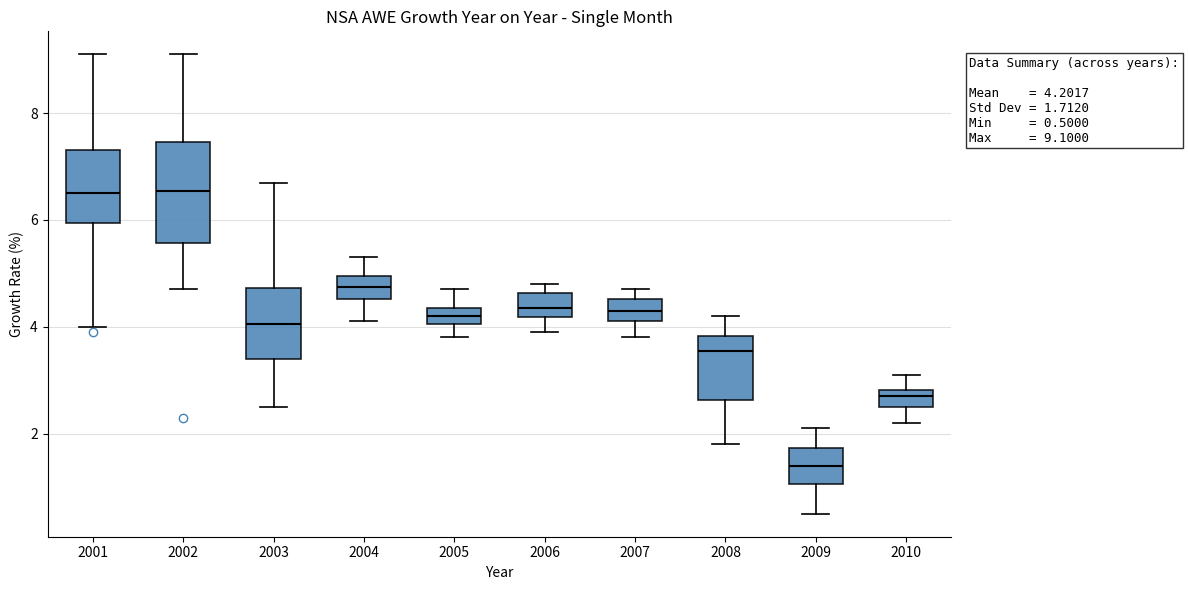

Which box is the tallest, from its lower edge to its upper edge?

2002